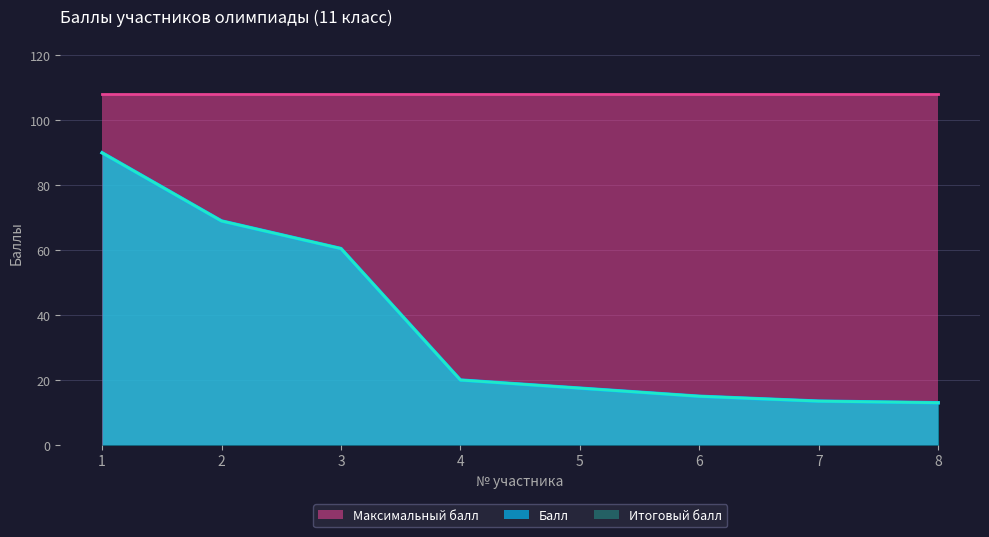

Does the chart have visible grid lines?

Yes